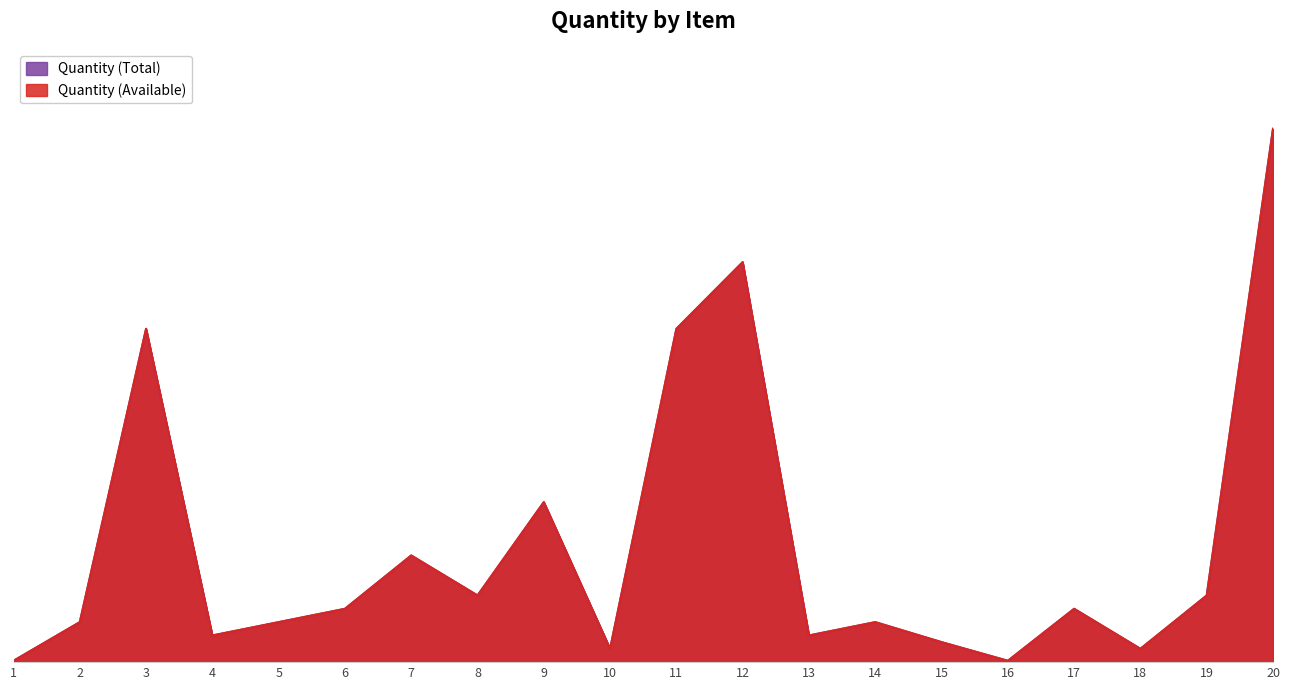

What is the greatest value displayed?

4000